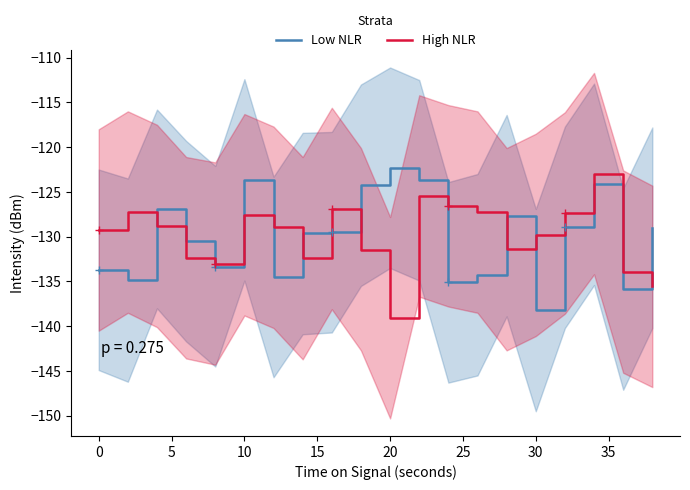

What is the minimum value for High NLR?

-139.1